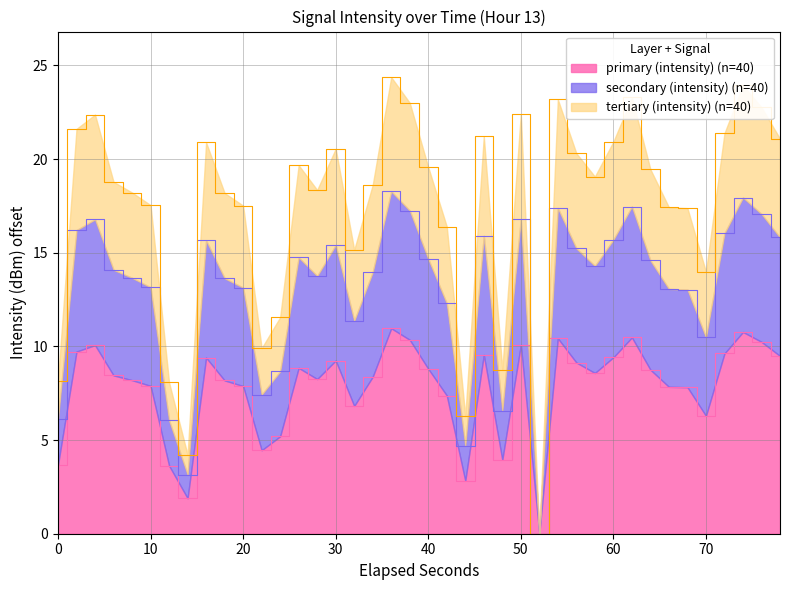

Does the chart have visible grid lines?

Yes